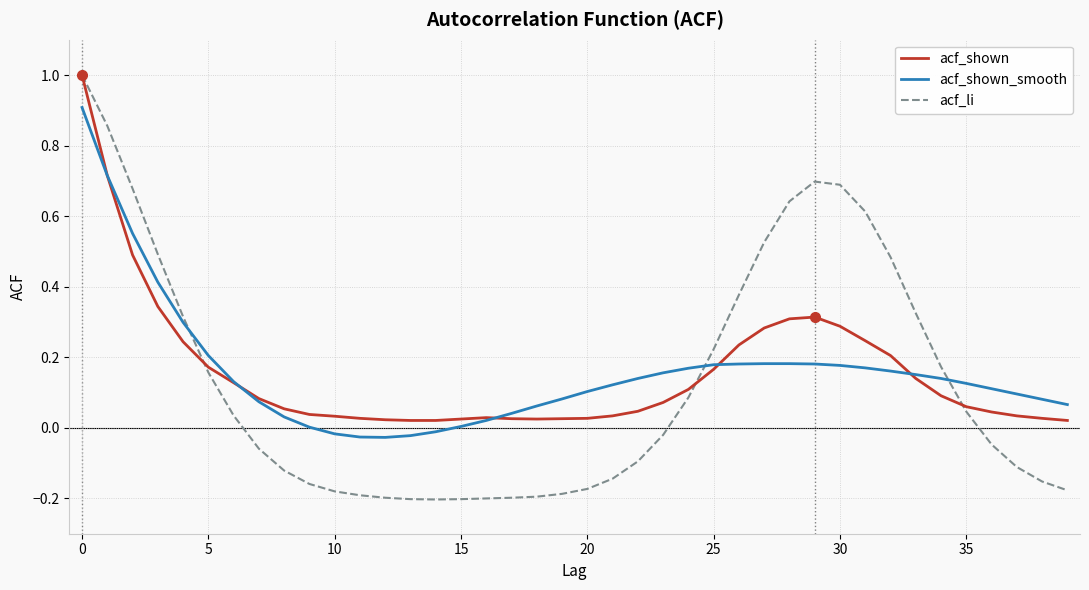

What is the smallest value displayed?

-0.2